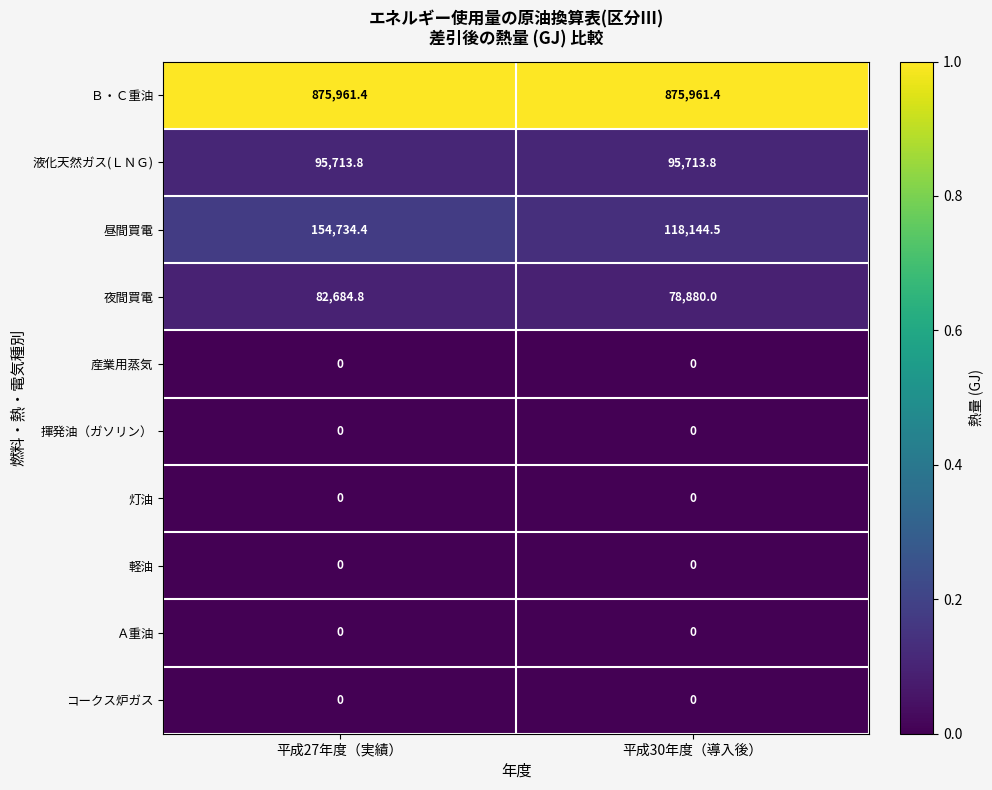

What is the highest value of the 液化天然ガス(ＬＮＧ) series?

95713.8